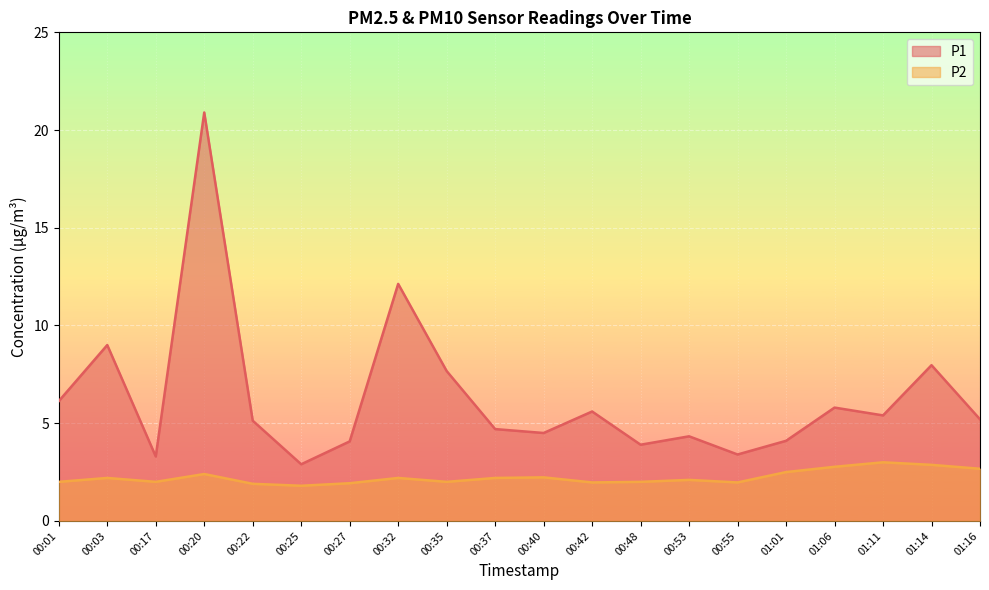

True or false: P2 and P1 intersect in this chart.

False